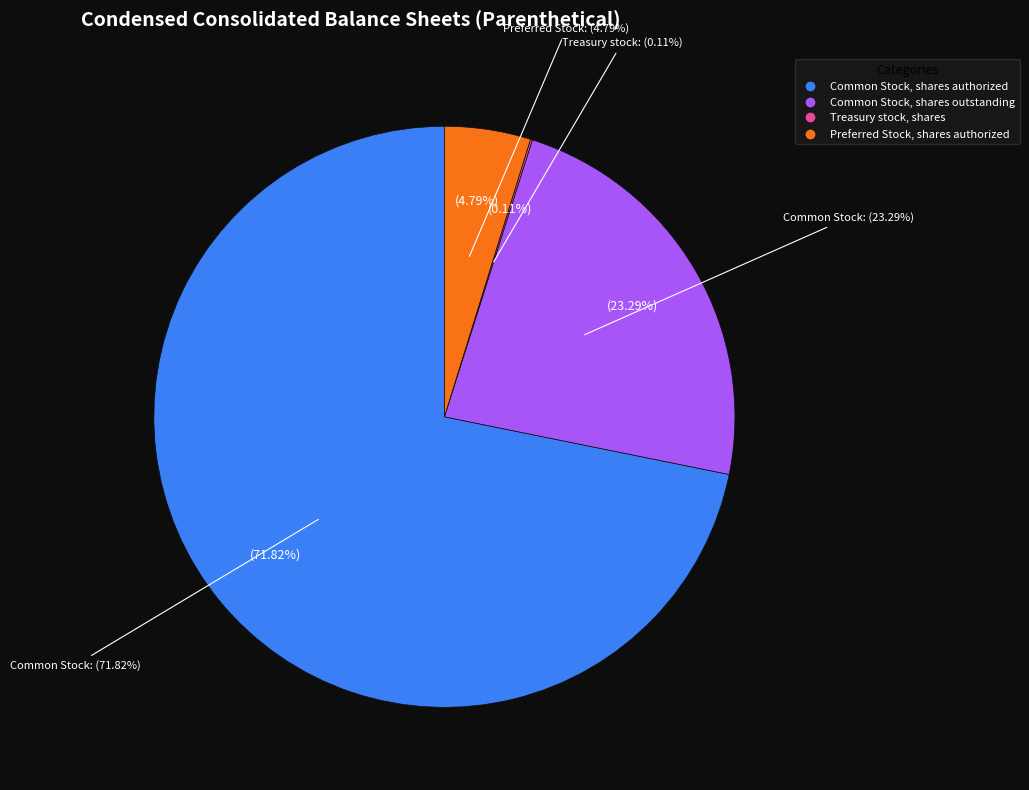

What is the largest slice in the pie chart?

Common Stock, shares authorized